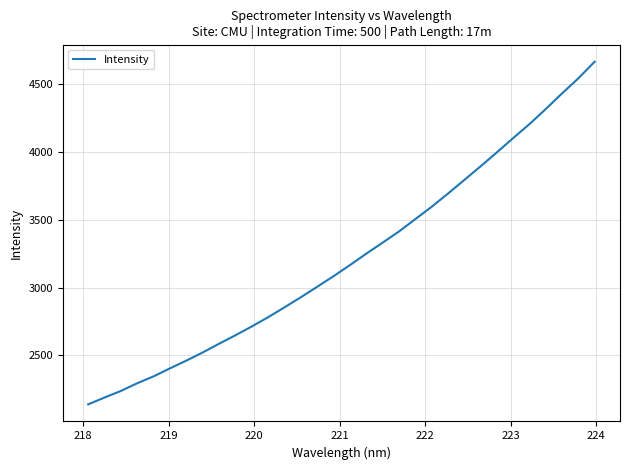

What is the smallest value displayed?

2138.9